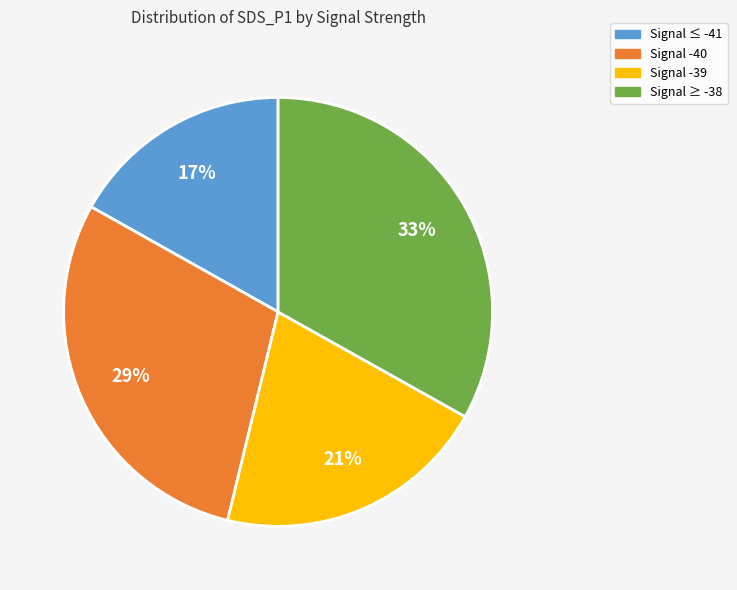

Does any single category account for the majority?

No